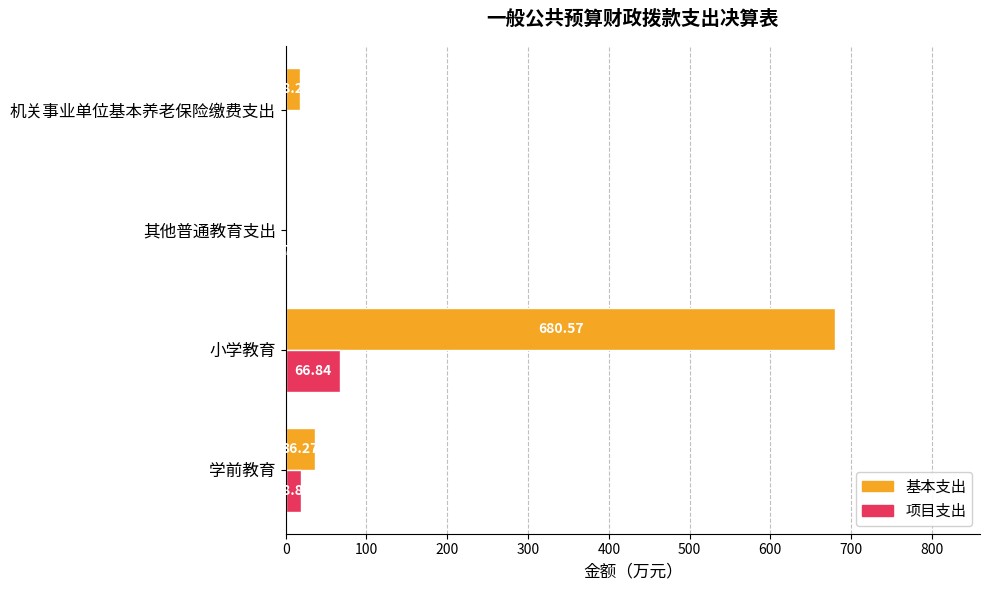

How many positive values does the 项目支出 series have?

3